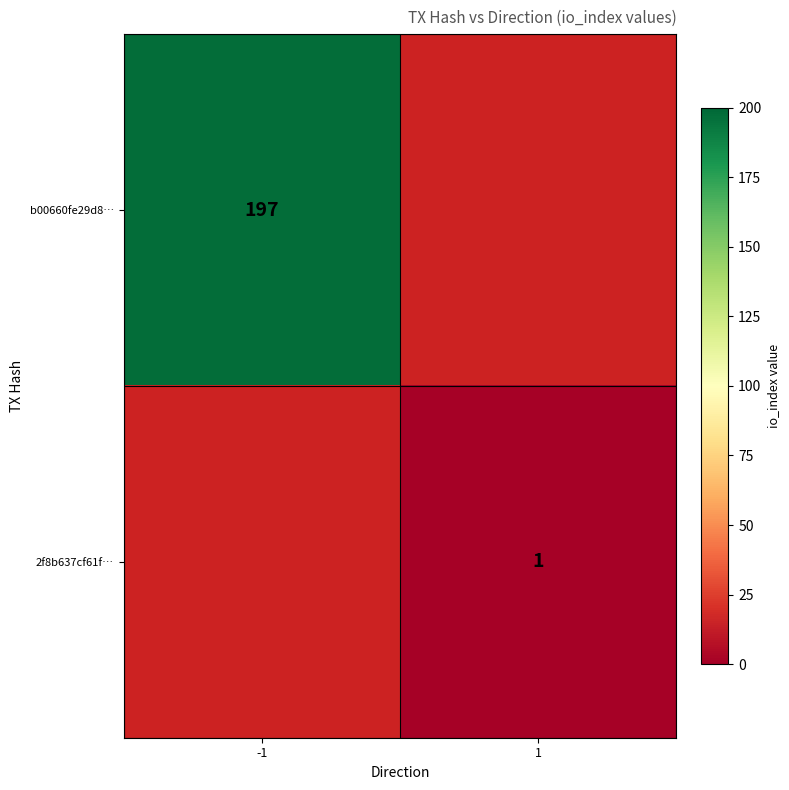

True or false: b00660fe29d8… has a value of 328 at -1.

False